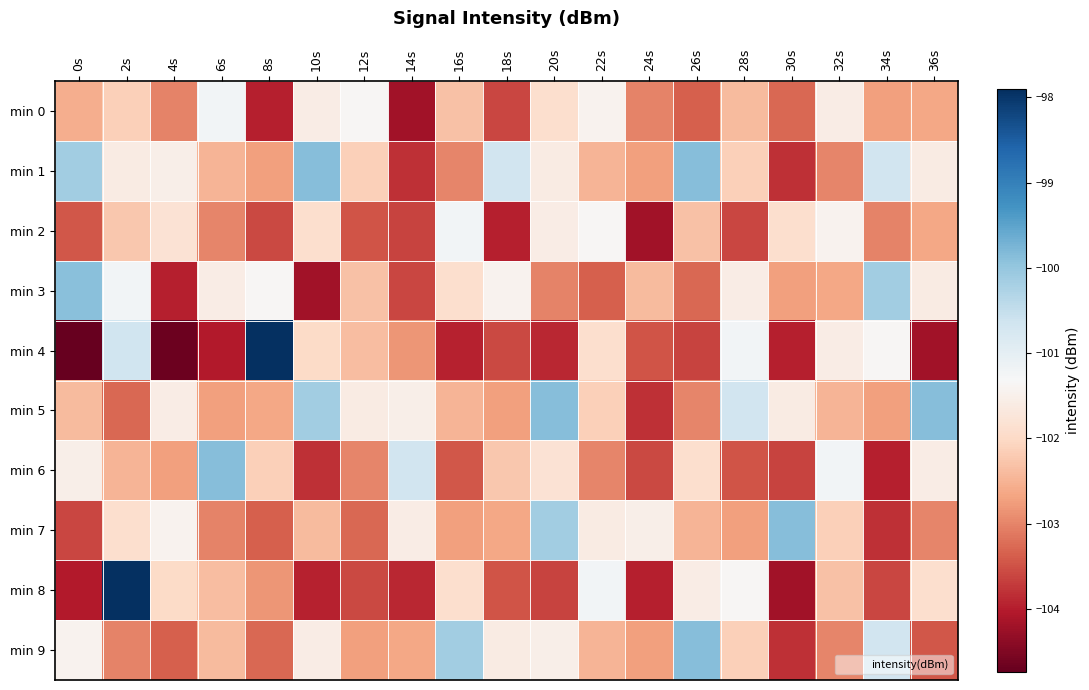

What is the minimum value shown in the chart?

-104.7